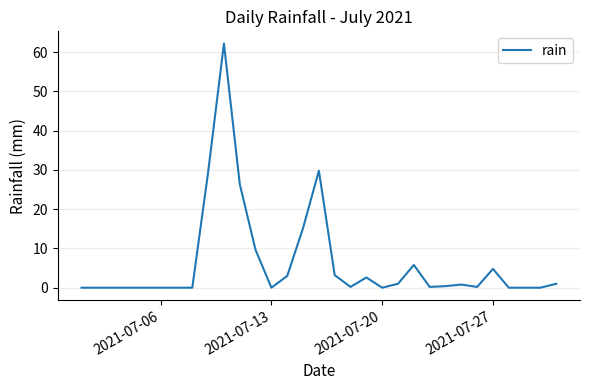

How many lines are shown in the chart?

1